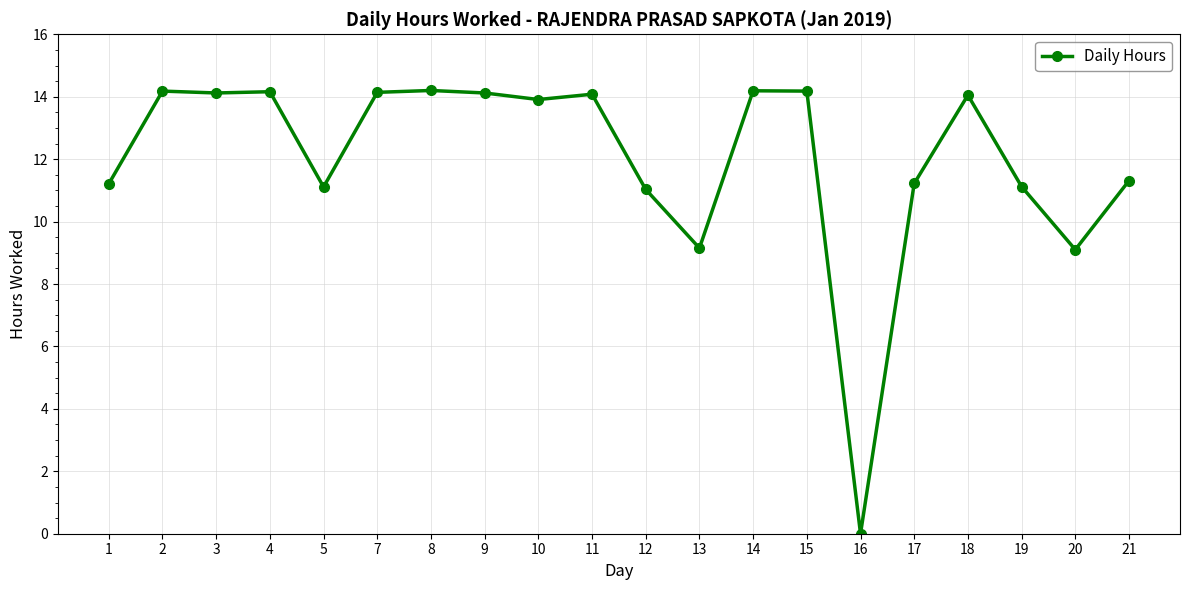

What is the sum of all values?

240.6